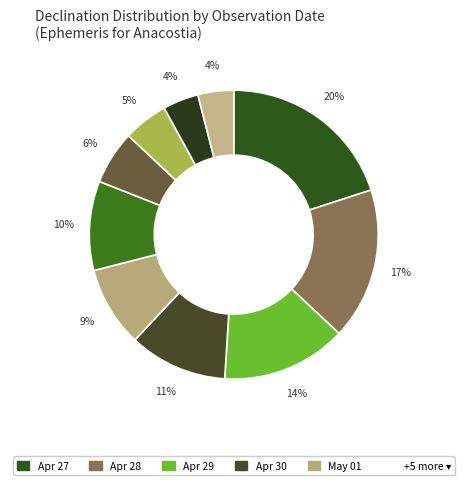

Count the number of slices in the pie.

10